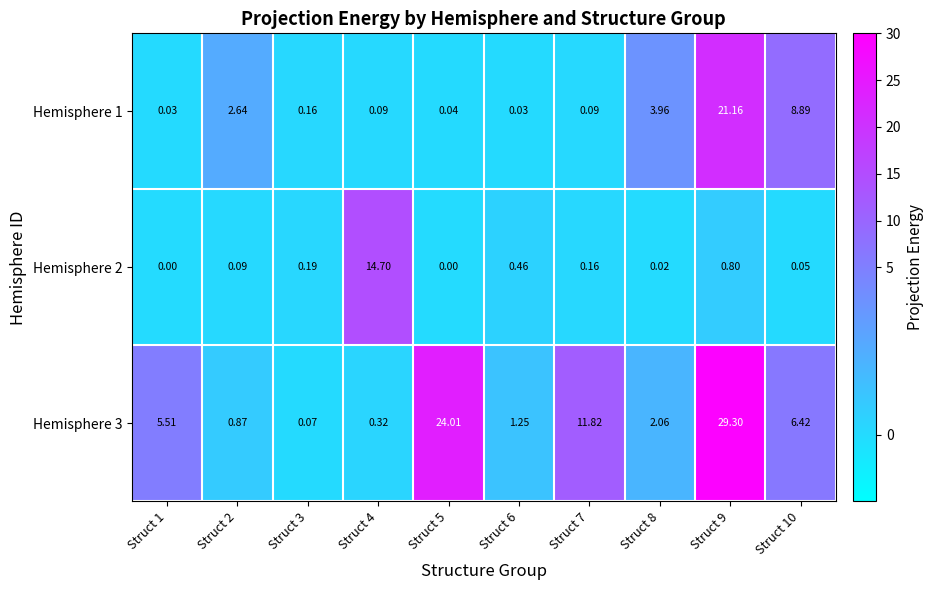

How many data points in Hemisphere 3 are above 5?

5